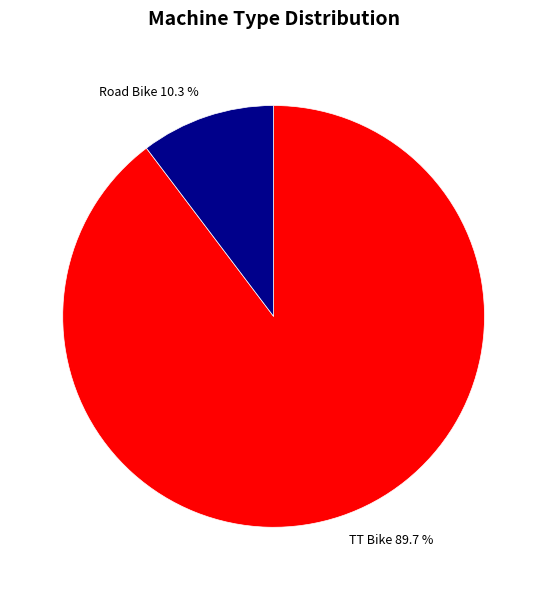

Rank the categories by value from lowest to highest.

Road Bike, TT Bike